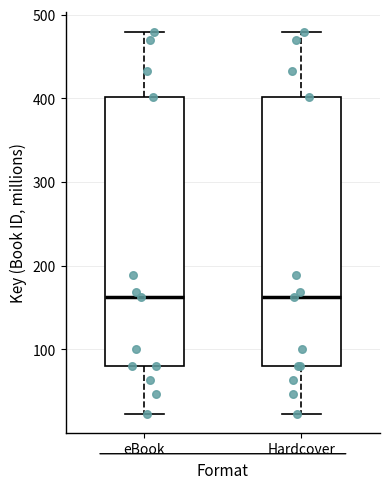

Where does the median line of the box for eBook sit on the y-axis? The values are not printed on the chart, so give them approximately, as read against the axis.

160